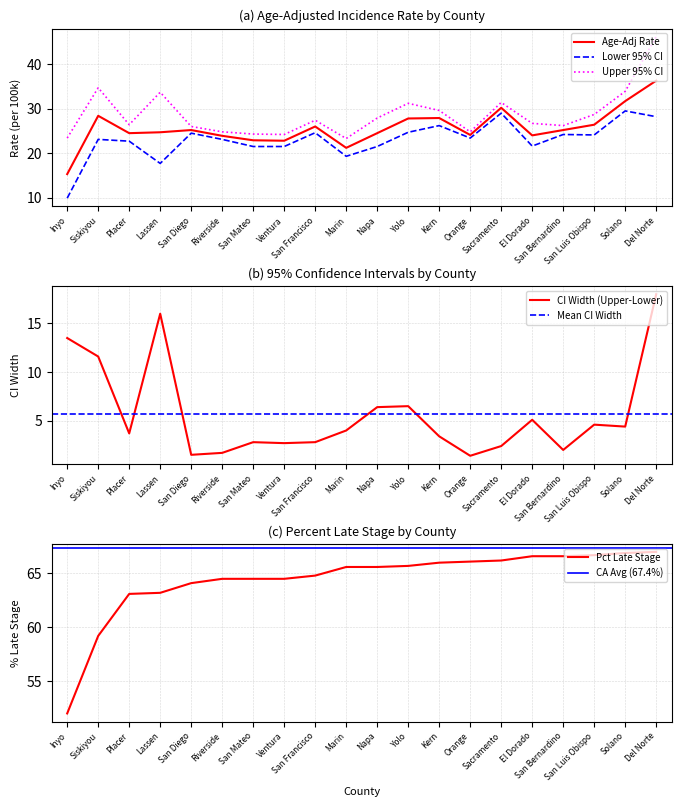

What position from the right is Riverside?

15